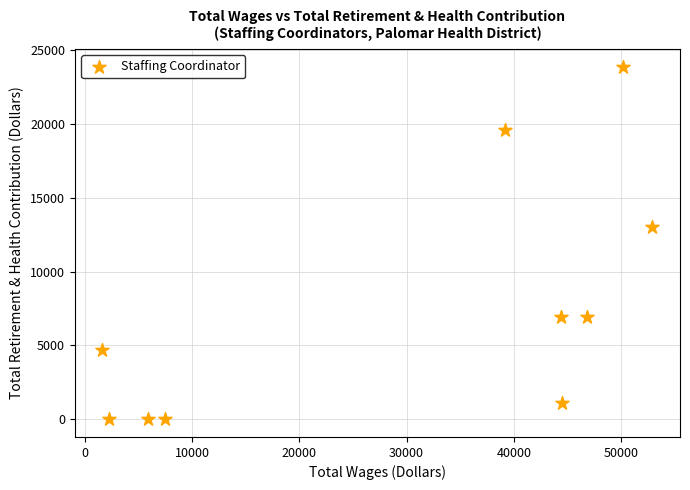

What Y value in the scatter plot is closest to 11934?

13011